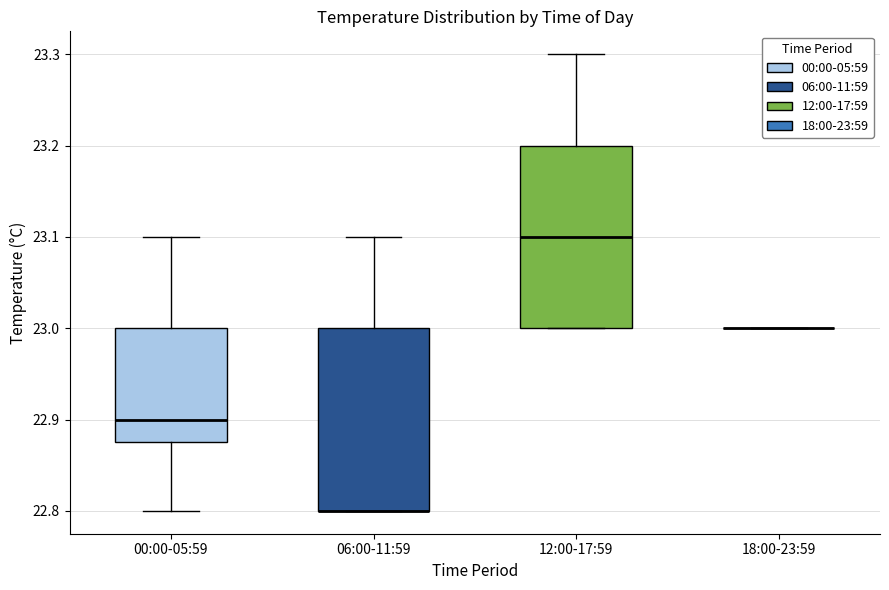

Reading left to right, transcribe this box plot: for each box, give where its median line is, the range the box spans, and where its two whiskers end, as read against the y-axis. The values are not printed on the chart, so give them approximately, as read against the axis.

00:00-05:59: median 22.90, box 22.88 to 23.00, whiskers 22.80 to 23.10
06:00-11:59: median 22.80 (drawn on the box's lower edge), box 22.80 to 23.00, whiskers 22.80 to 23.10
12:00-17:59: median 23.10, box 23.00 to 23.20, whiskers 23.00 to 23.30
18:00-23:59: box collapsed to a line at 23.00, whiskers 23.00 to 23.00